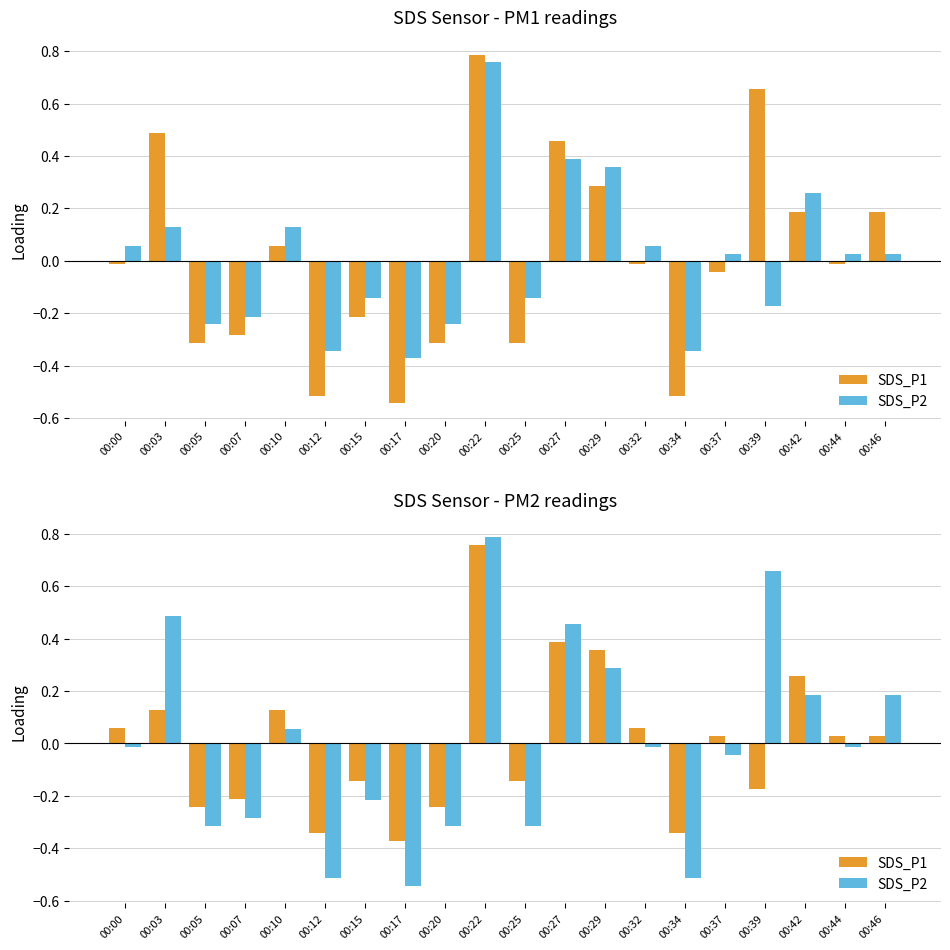

Are the bars grouped side by side (vs. stacked)?

Yes